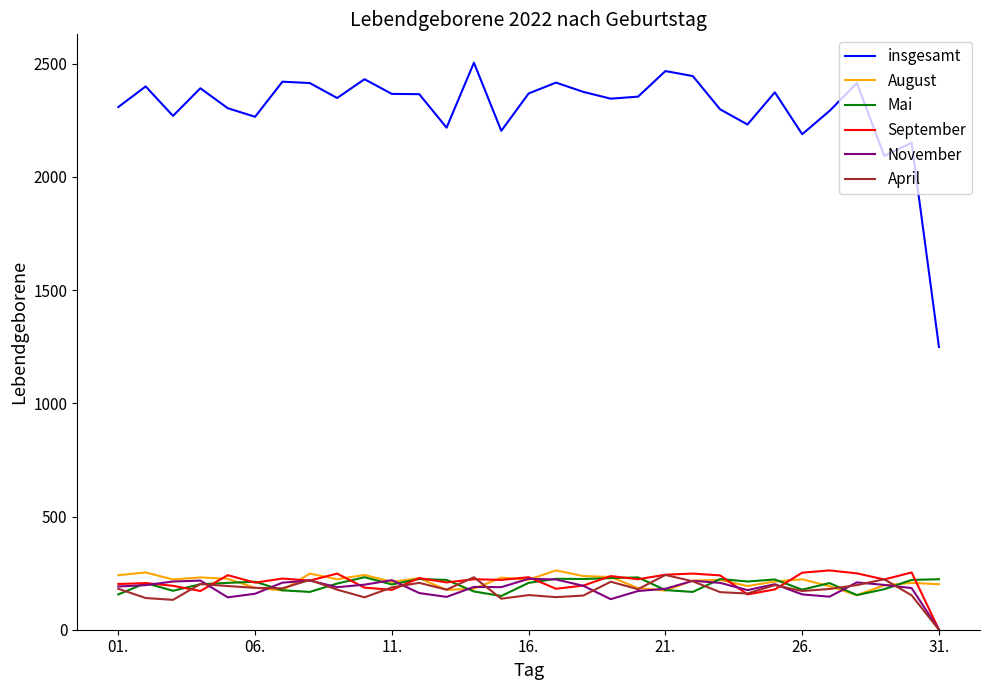

What is the average value of the August series?

213